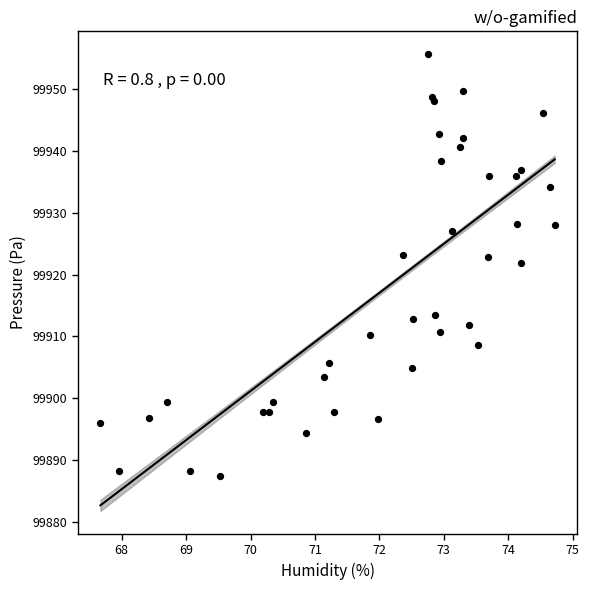

What Y value in the scatter plot is closest to 99921?

99921.9